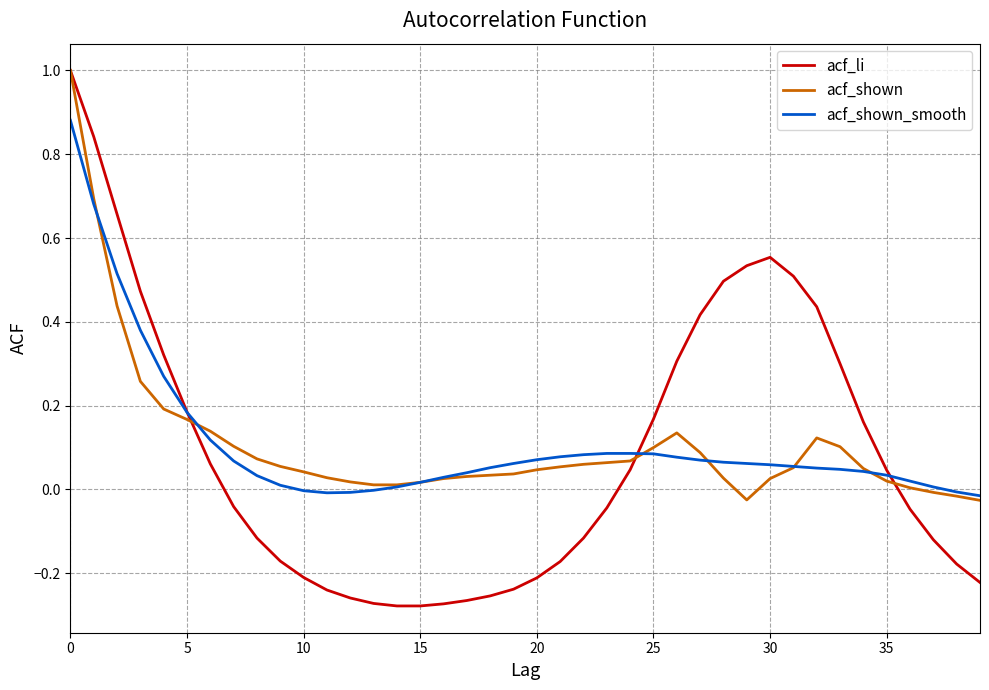

Which series has the widest spread of values?

acf_li